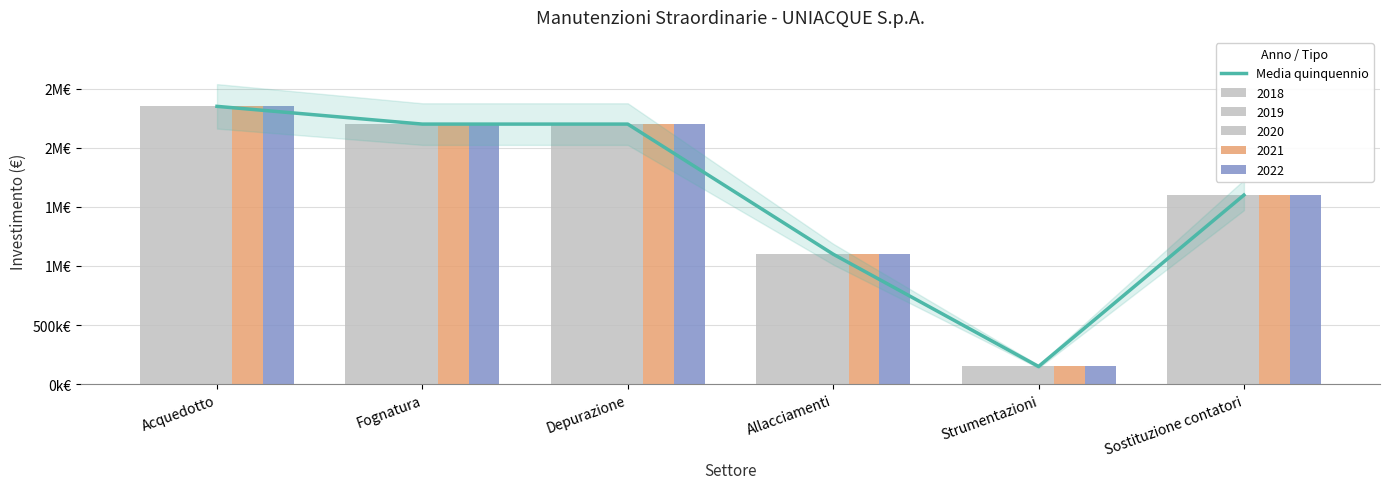

The value at Depurazione is 3378535. True or false?

False